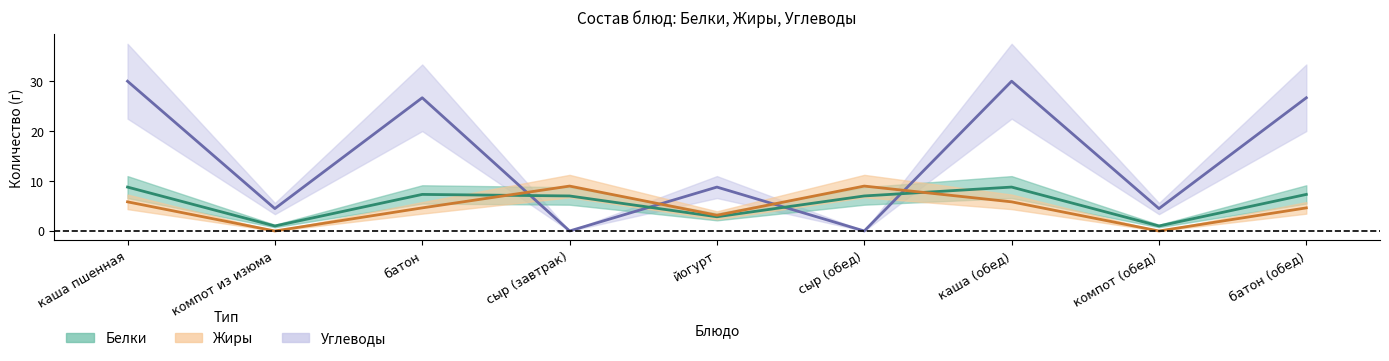

In Углеводы, how many points are higher than both neighbors (excluding endpoints)?

3